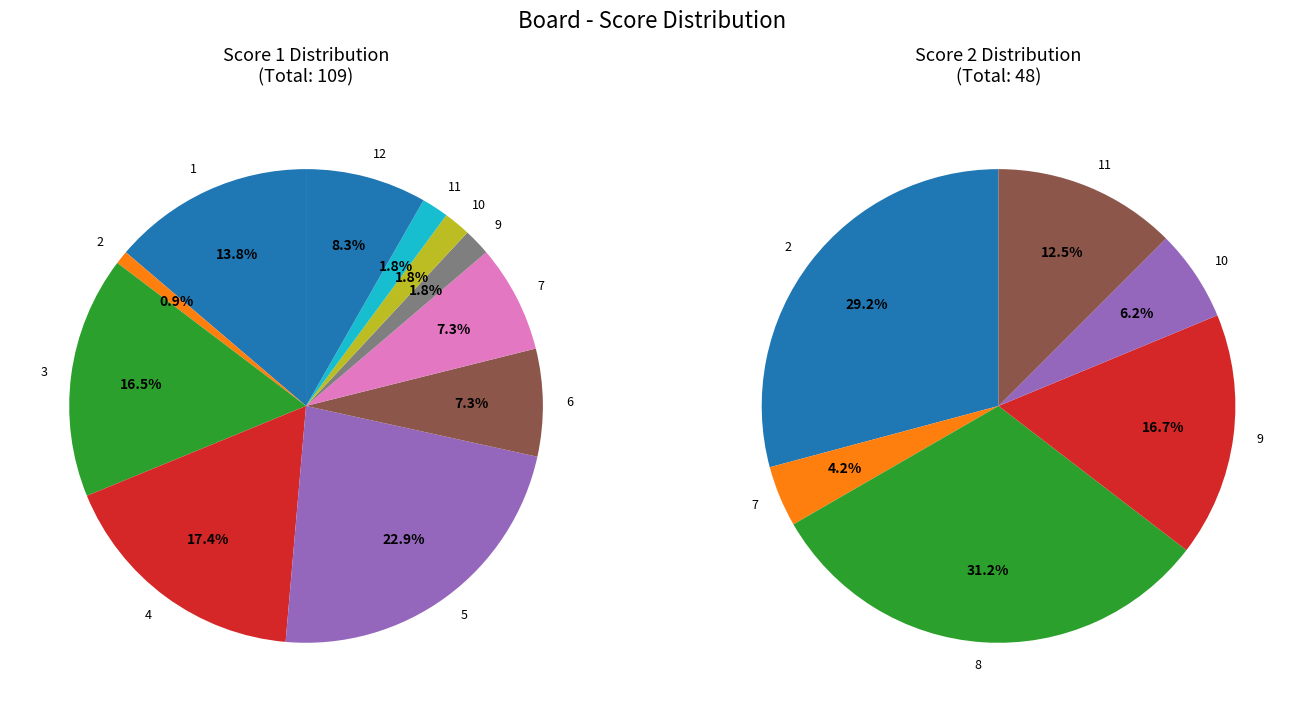

What is the largest slice in the pie chart?

5